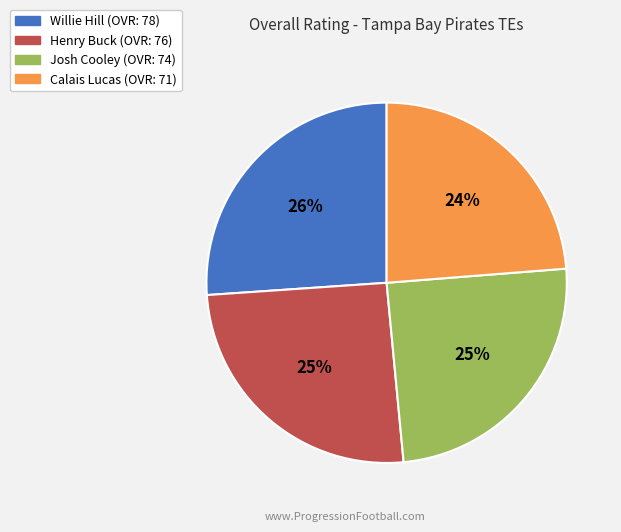

To the nearest percent, what percentage of the pie is Willie Hill?

26%